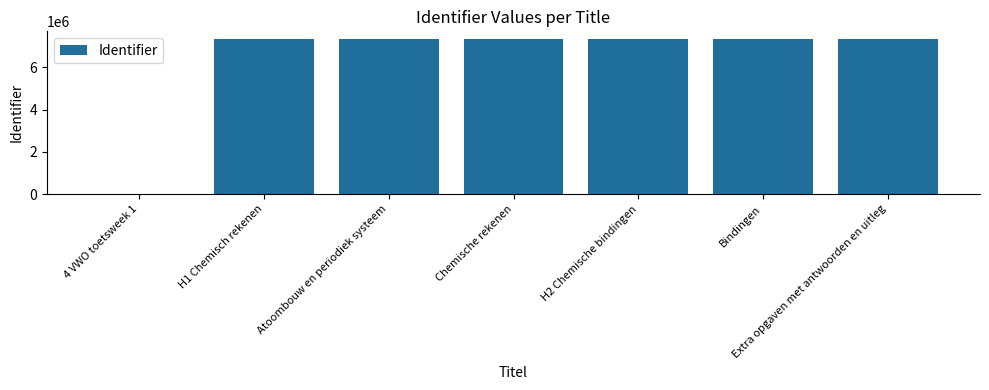

Count the number of data series in this chart.

1